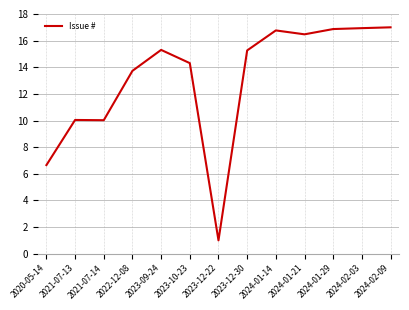

At which label does the data first exceed 15?

2023-09-24